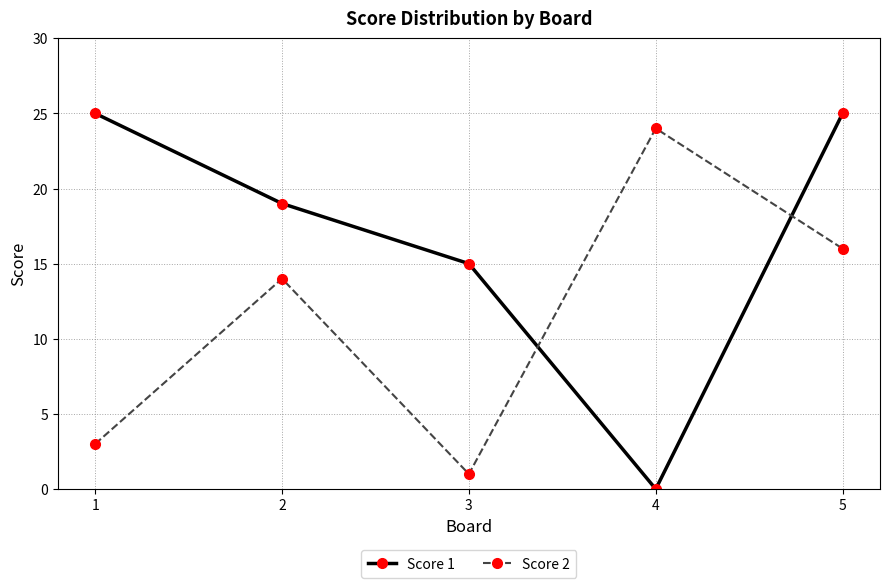

What is the total value across all series at 3?

16